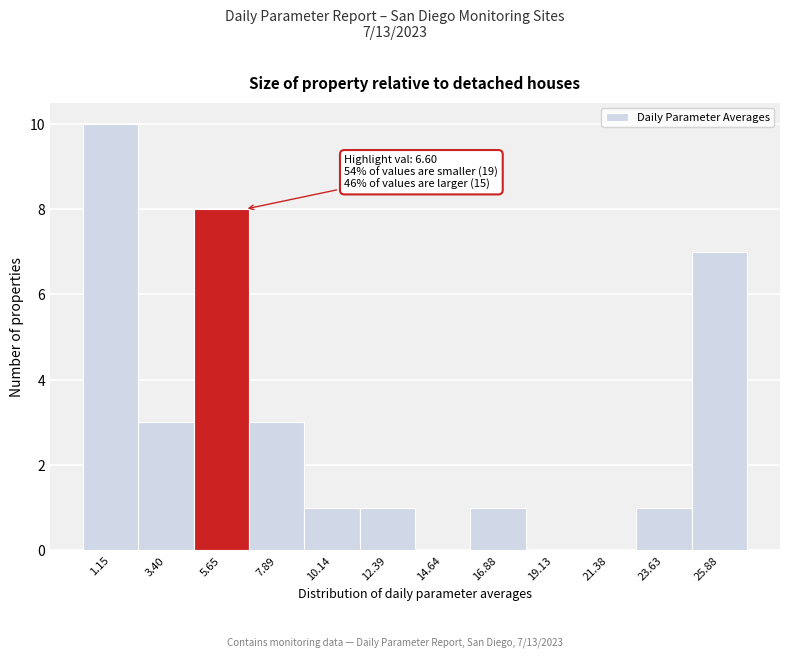

Over which range of the x-axis is the bar tallest?

0.0 to 2.5